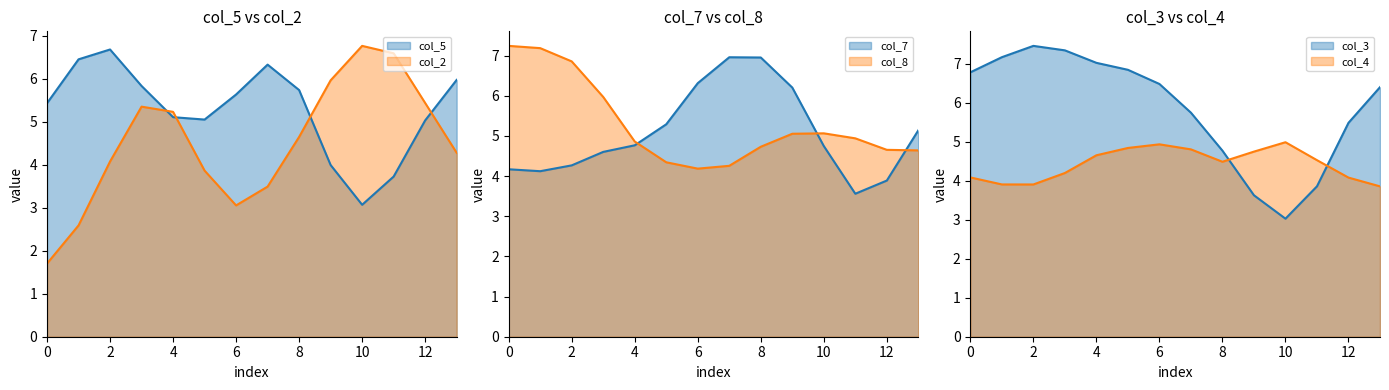

True or false: col_8 has a value of 5 at 8.

False